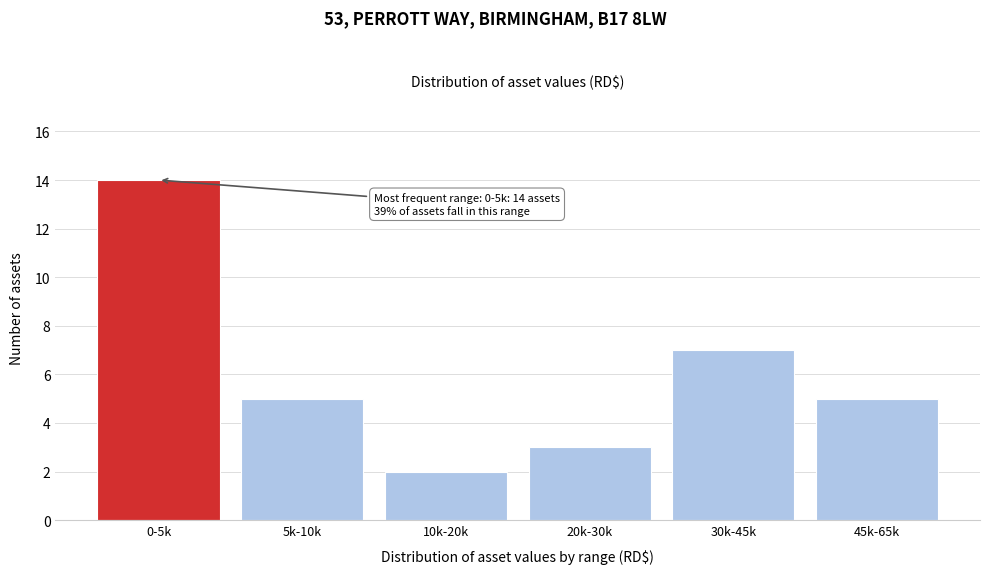

Reading left to right, what are all the values shown in this chart?

0-5k=14	5k-10k=5	10k-20k=2	20k-30k=3	30k-45k=7	45k-65k=5